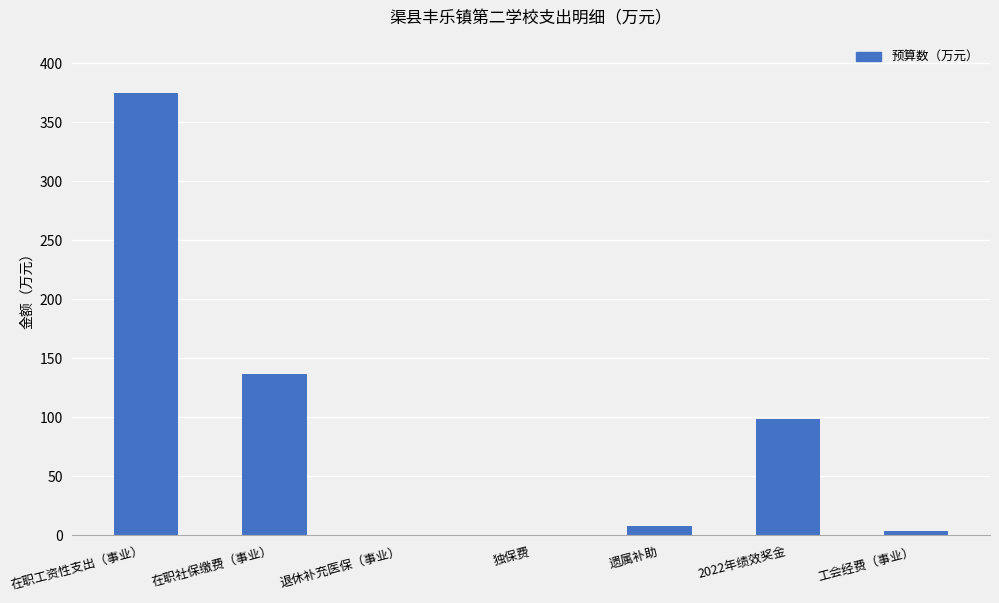

What is the sum of all values?

621.8